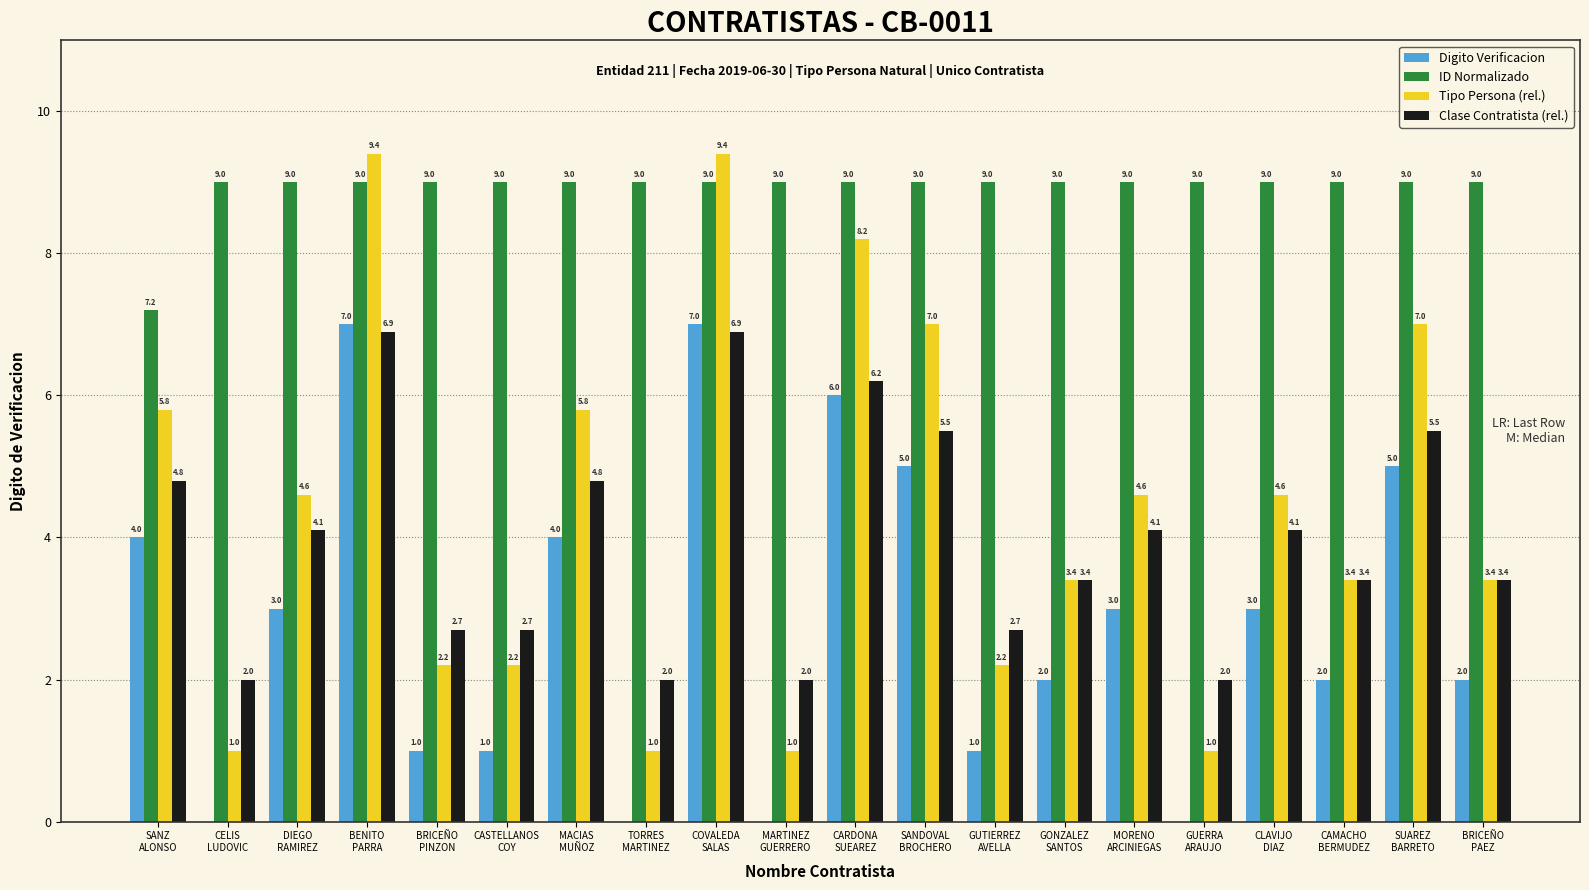

How many groups of bars are there?

20